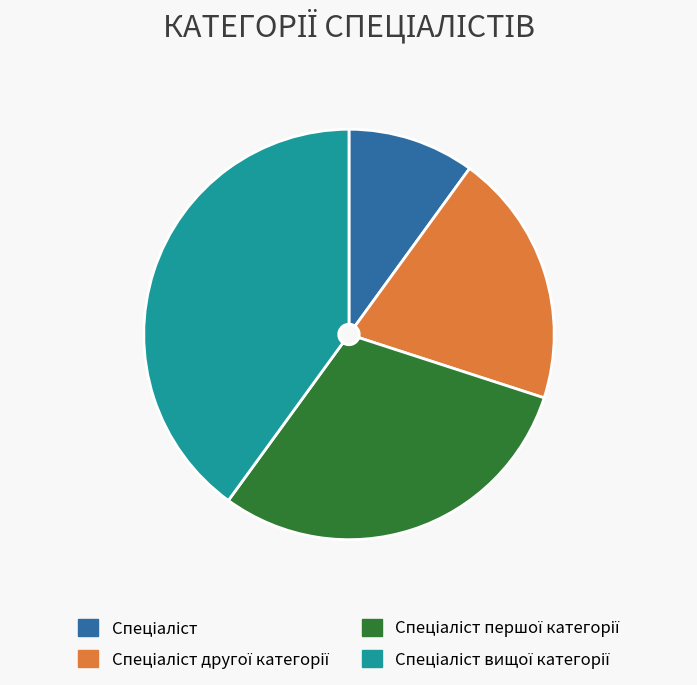

Is there a majority slice in this chart?

No